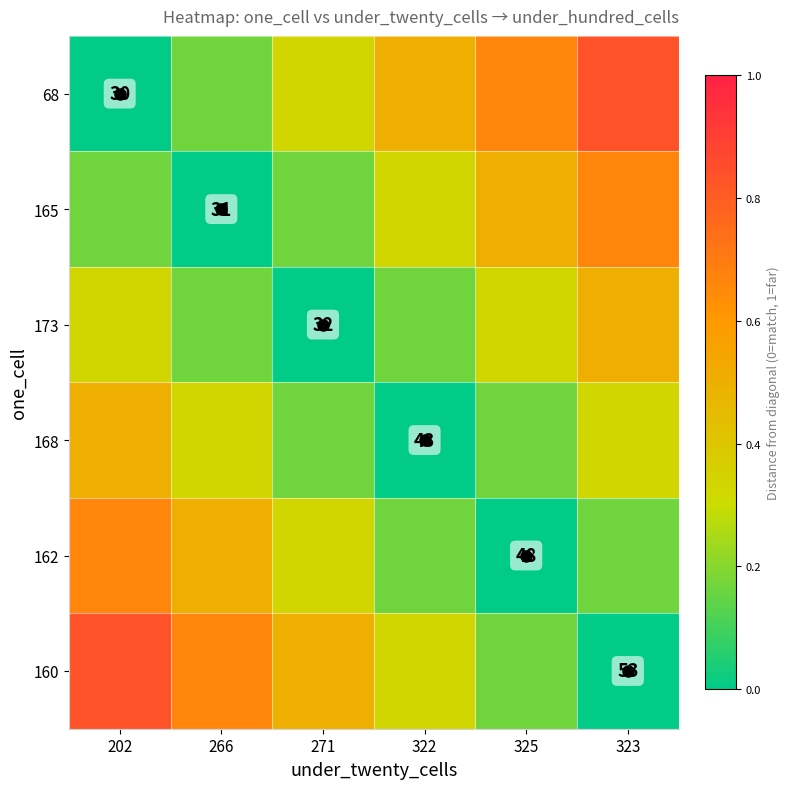

Rank the series by their maximum value, from lowest to highest.

173, 168, 165, 162, 68, 160